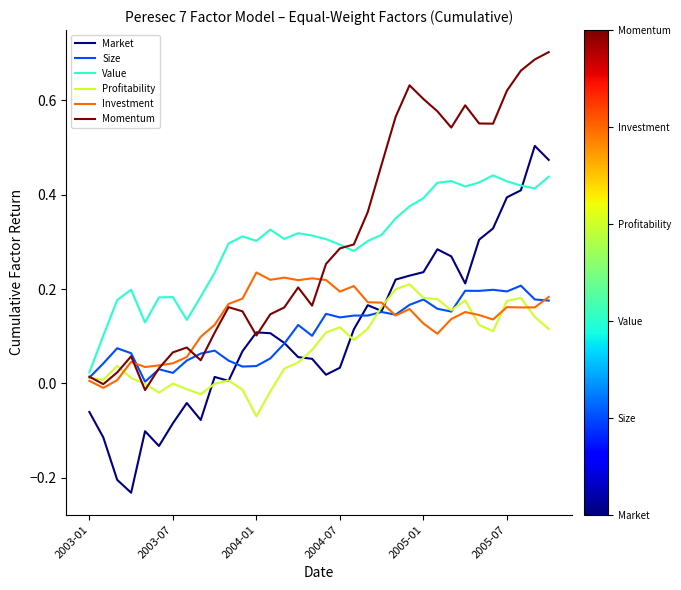

What are all the series names shown in the legend?

Market, Size, Value, Profitability, Investment, Momentum